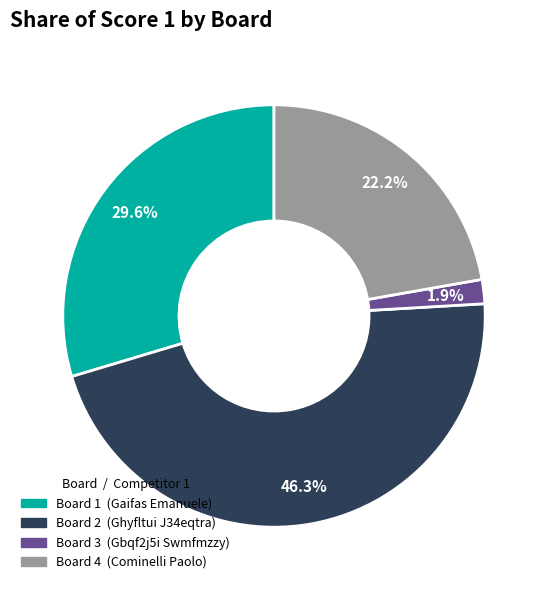

To the nearest percent, what portion does Board 3 represent?

2%